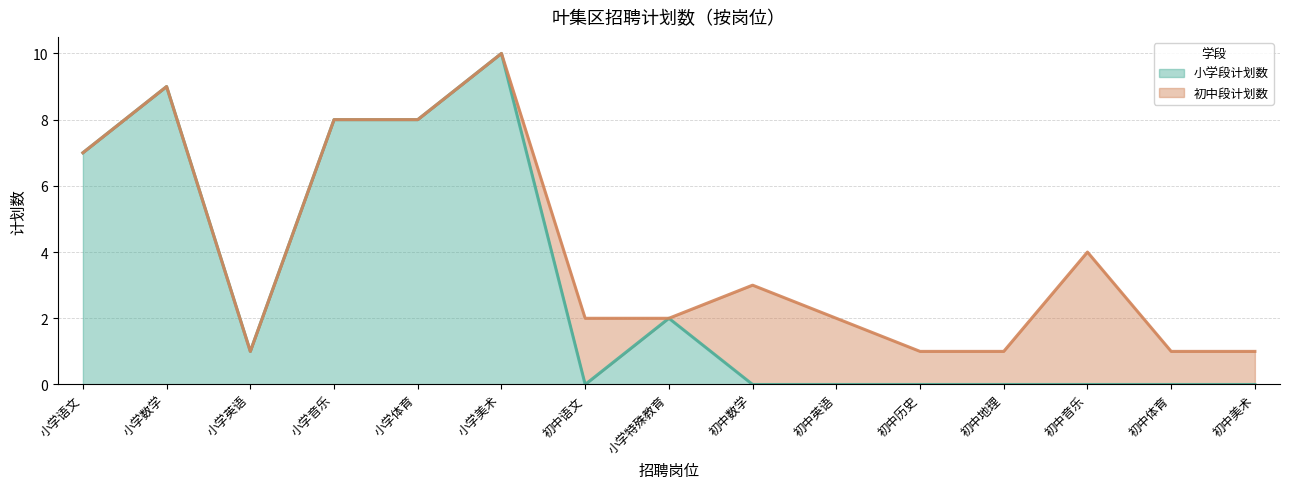

What is the label of the 14th point from the right?

小学数学